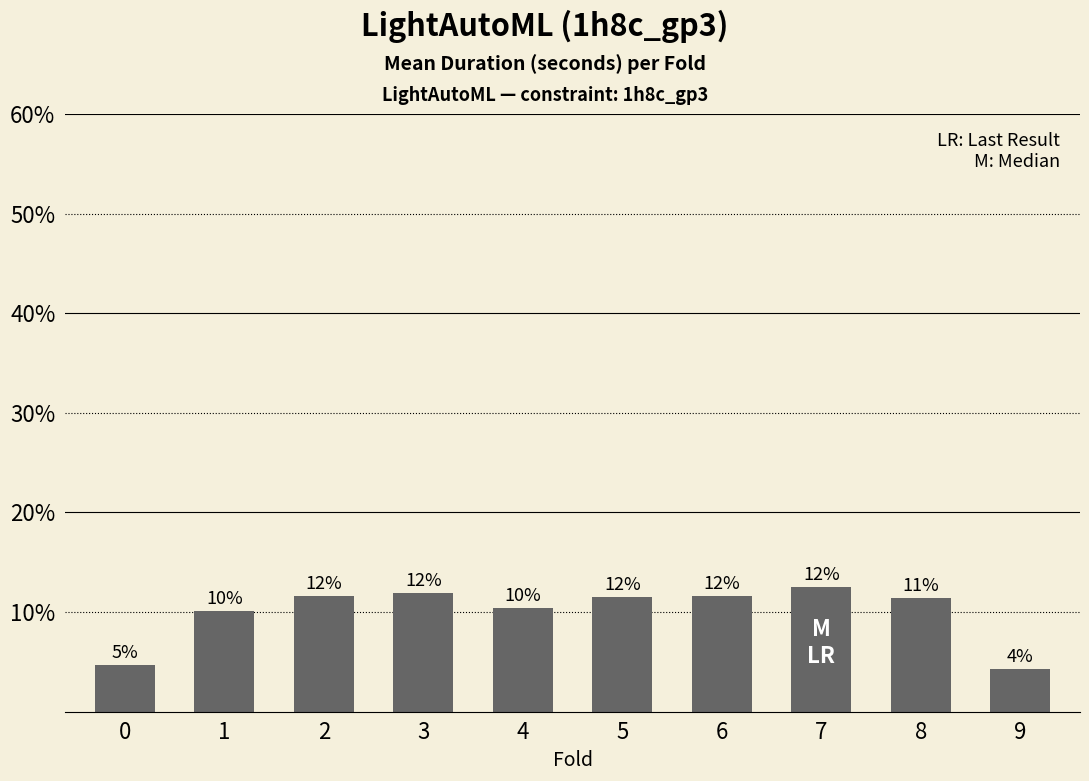

Which label corresponds to the smallest value in the chart?

9